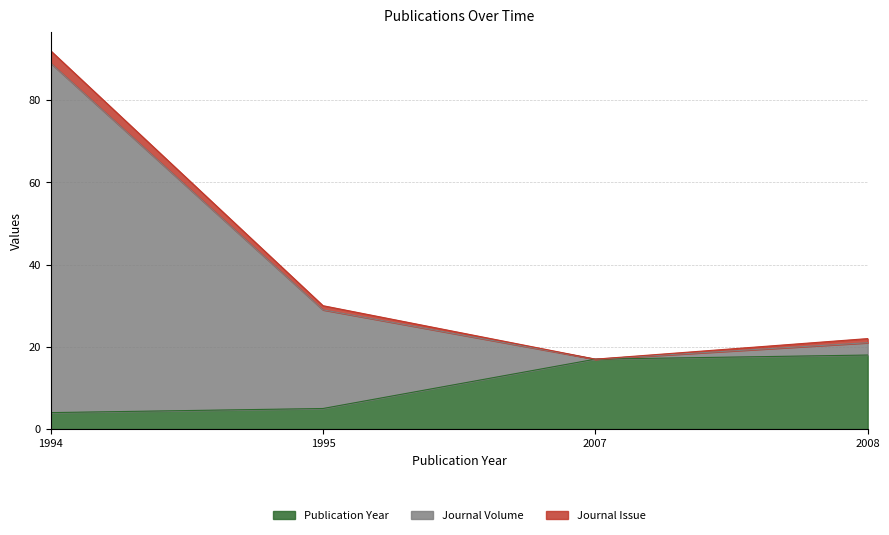

Is it true that Journal Volume equals 17 at 2007?

True